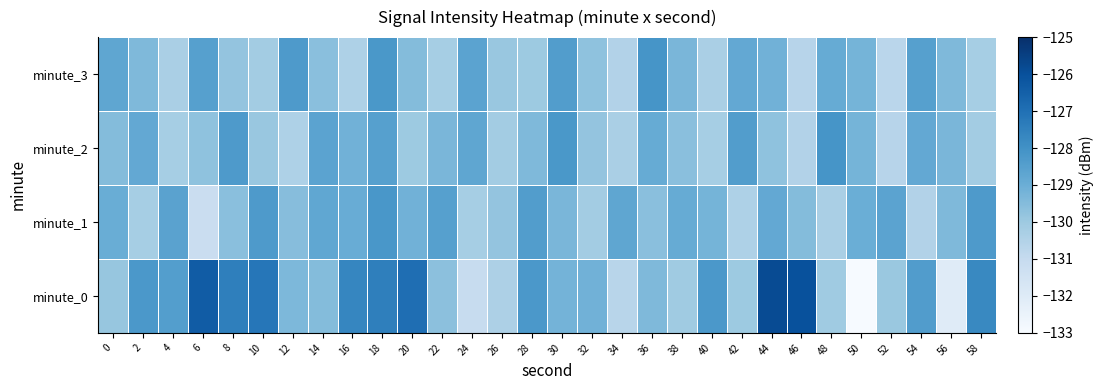

At 4, list the series in order from smallest to largest.

minute_3, minute_2, minute_1, minute_0